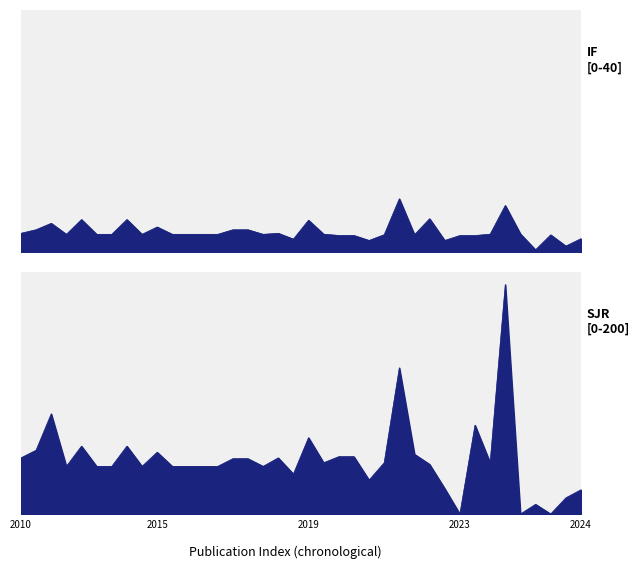

How many values in the IF series are below 2?

4